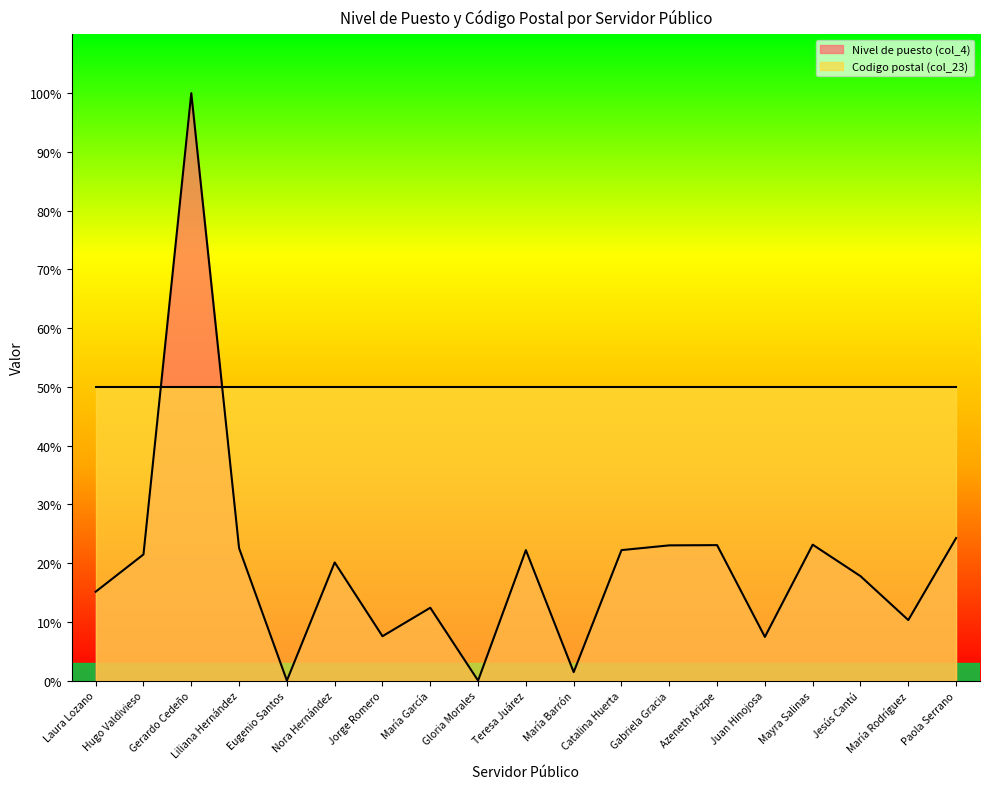

What is the sum of the values at Nora Hernández and Teresa Juárez?

42.3